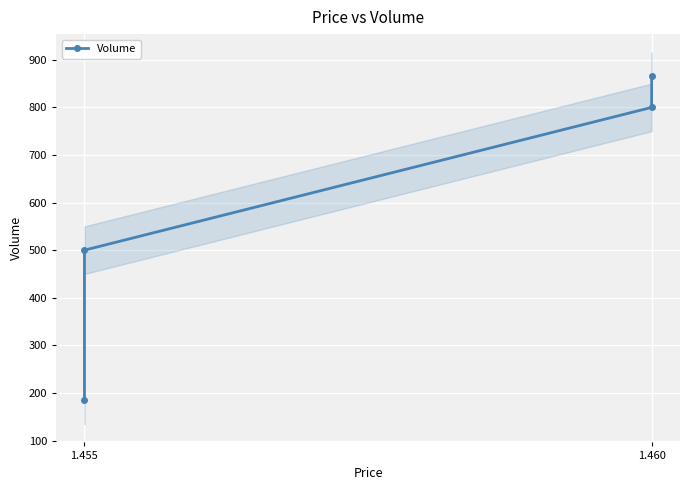

What is the average value?

588